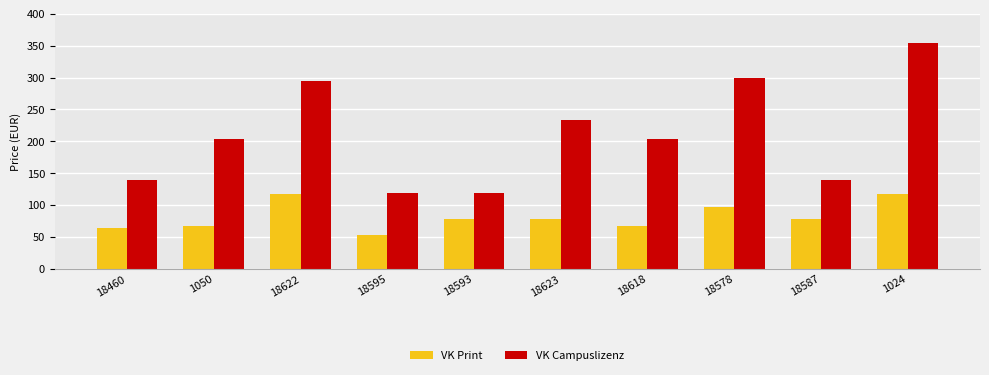

True or false: VK Print has a value of 78 at 18622.

False